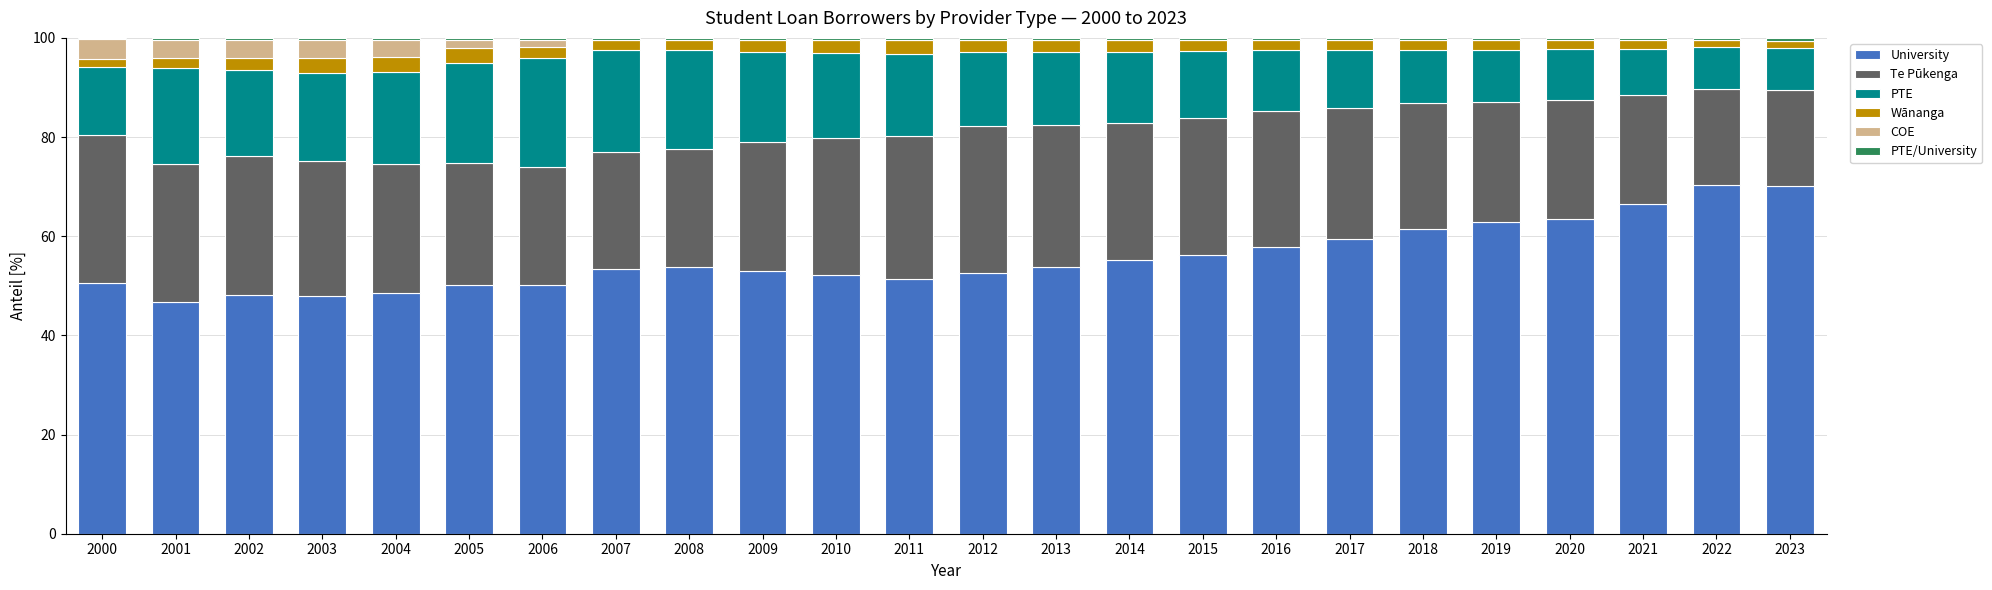

What is the maximum value for University?

70.3